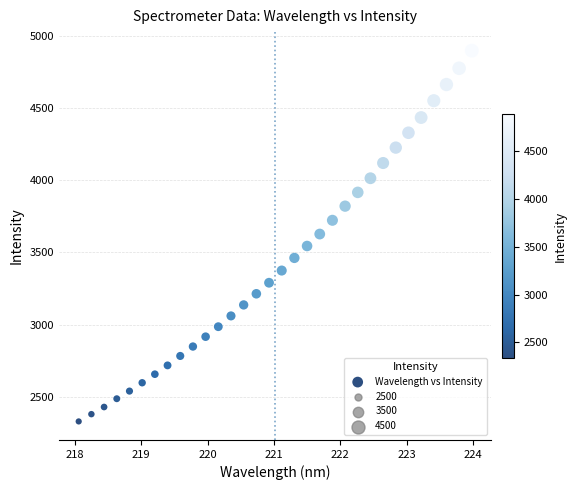

What is the range of X values (max minus min)?

5.9